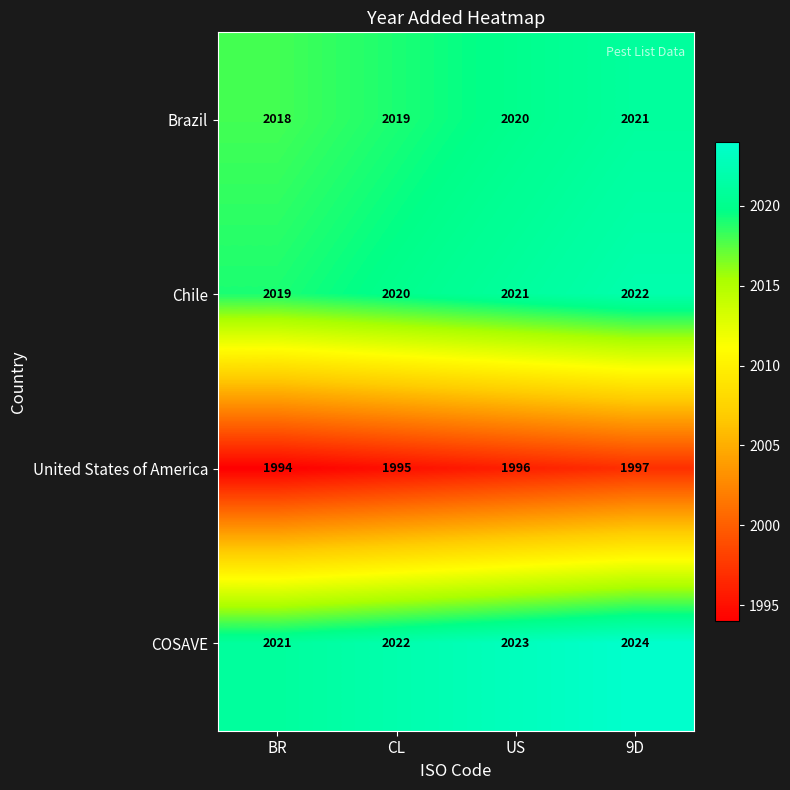

Reading left to right, extract all data points from this chart.

Brazil: 2018	2019	2020	2021
Chile: 2019	2020	2021	2022
United States of America: 1994	1995	1996	1997
COSAVE: 2021	2022	2023	2024